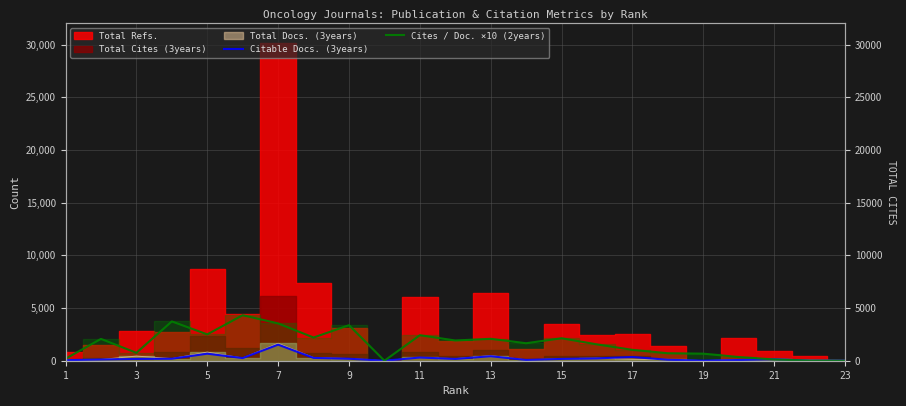

At which category does the chart reach its minimum across all series?

19